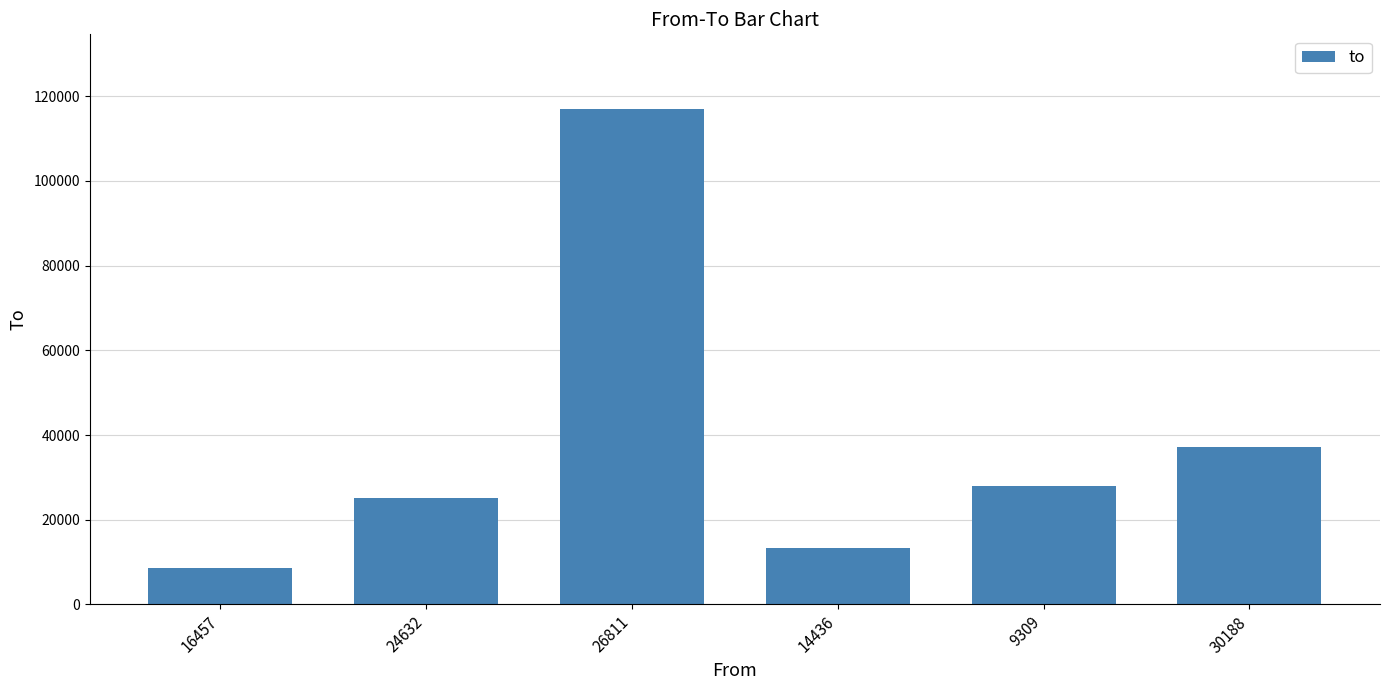

What is the label of the 4th bar from the right?

26811